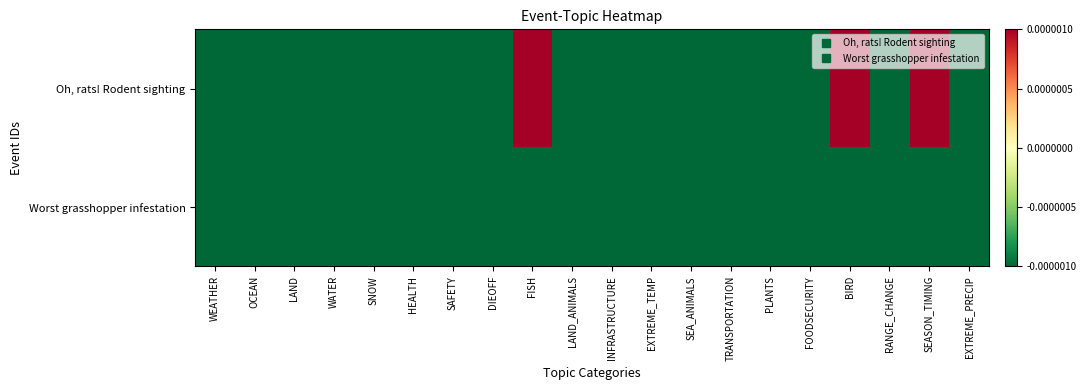

Between SAFETY and EXTREME_PRECIP, which series saw the biggest shift?

Oh, rats! Rodent sighting